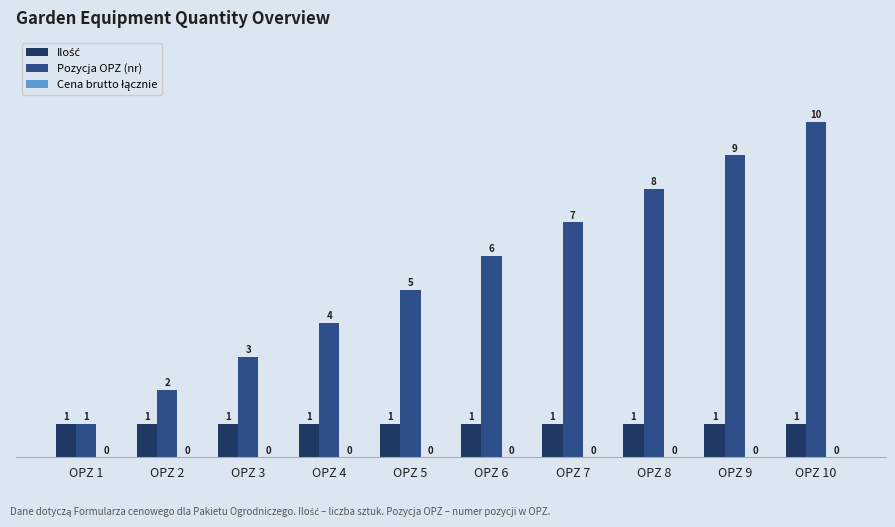

Between OPZ 6 and OPZ 9, which series saw the biggest shift?

Pozycja OPZ (nr)